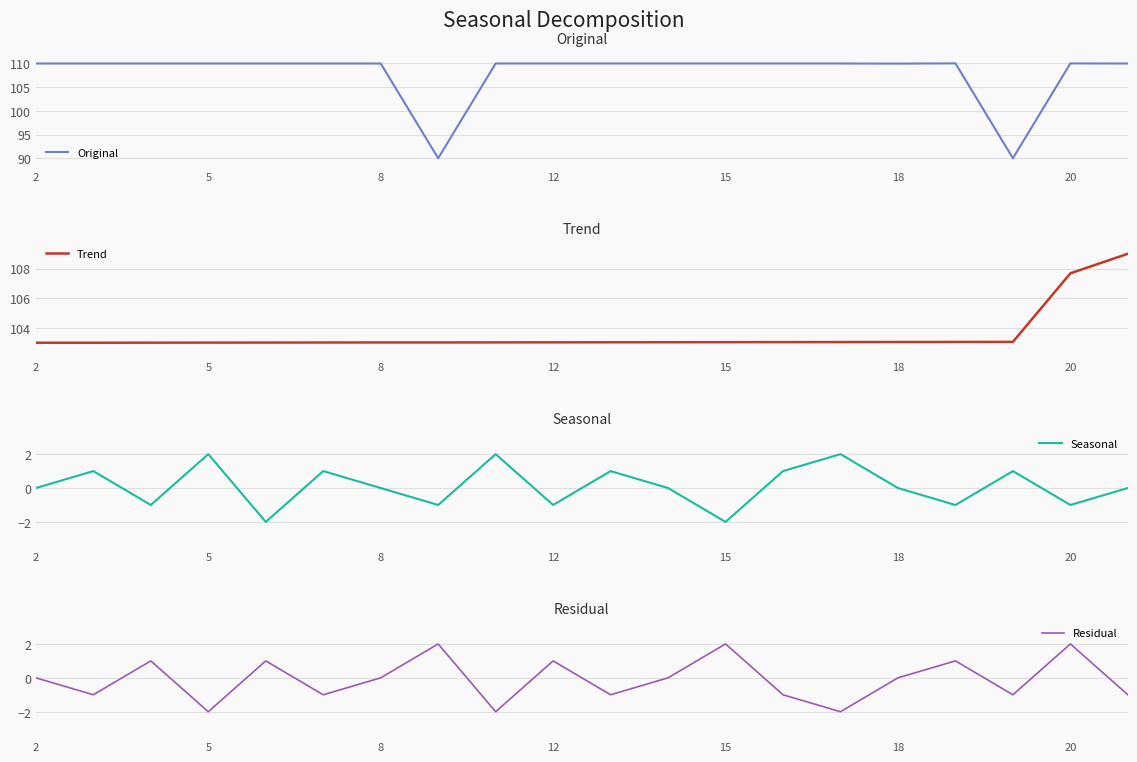

True or false: Original and Trend intersect in this chart.

True